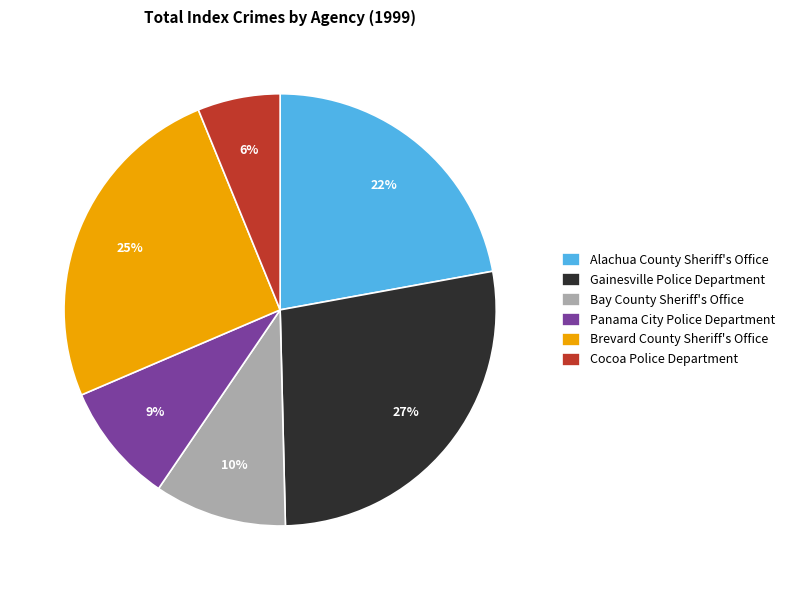

To the nearest percent, what portion does Bay County Sheriff's Office represent?

10%